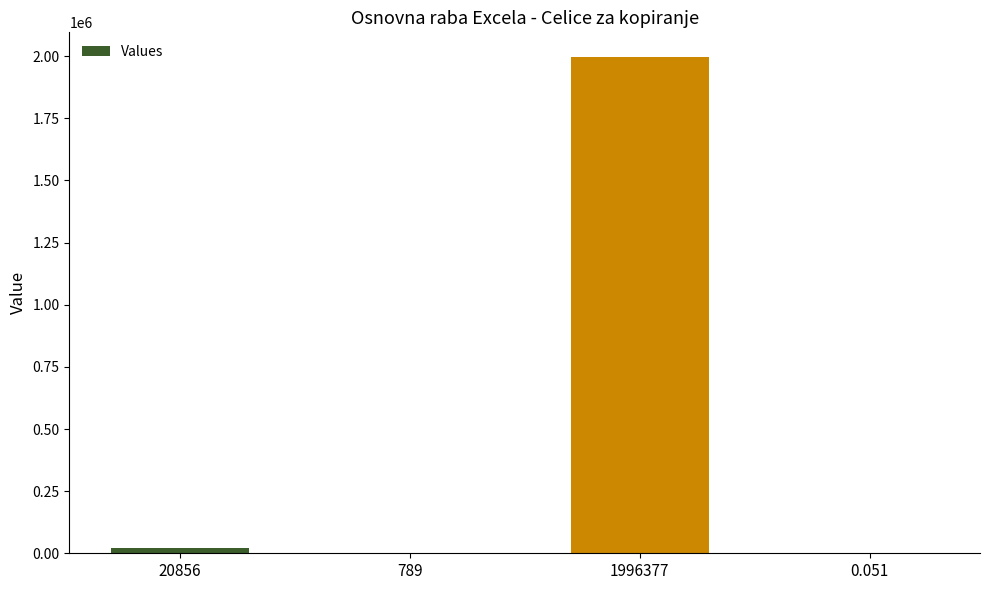

What is the greatest value displayed?

1996377.0